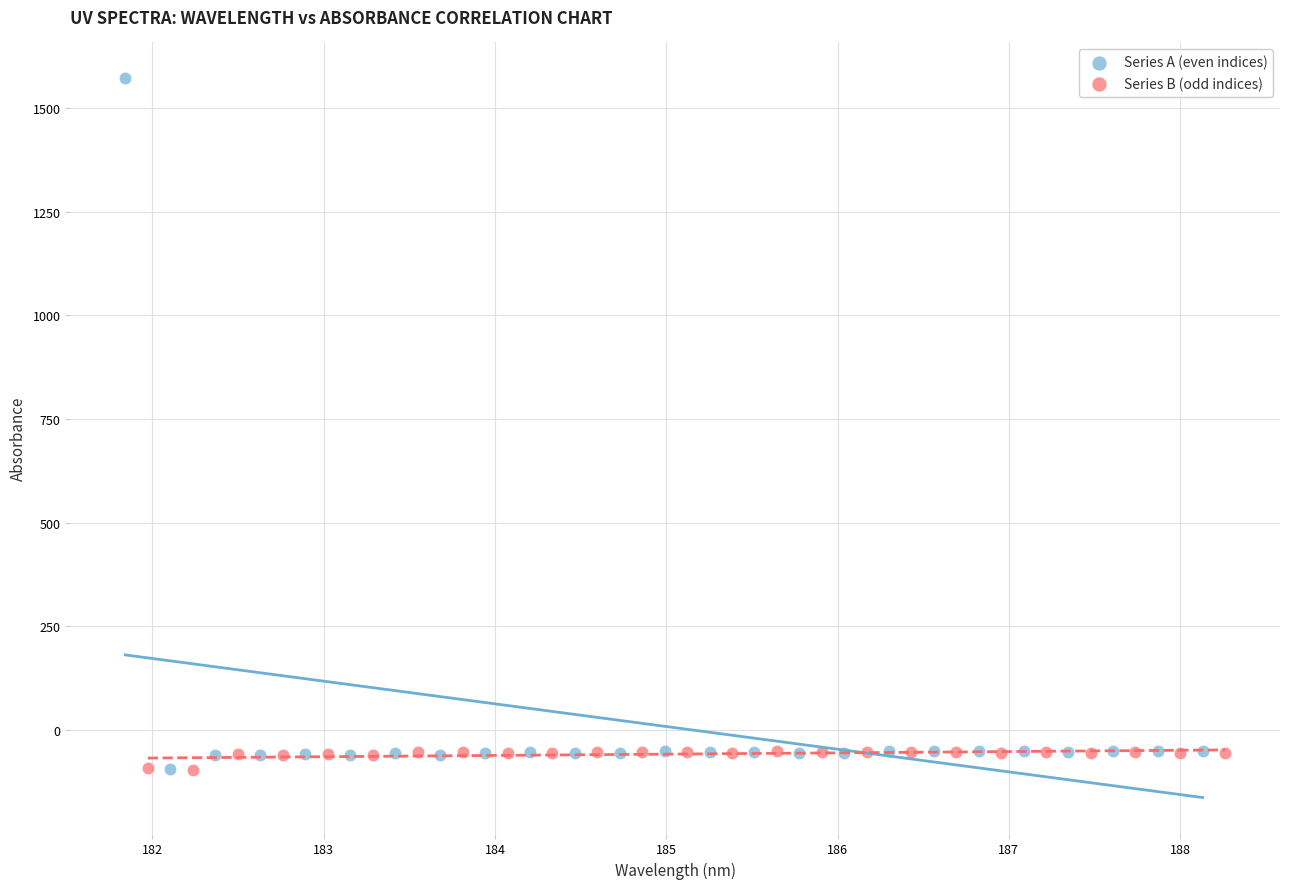

Which series contains the highest Y value?

Series A (even indices)